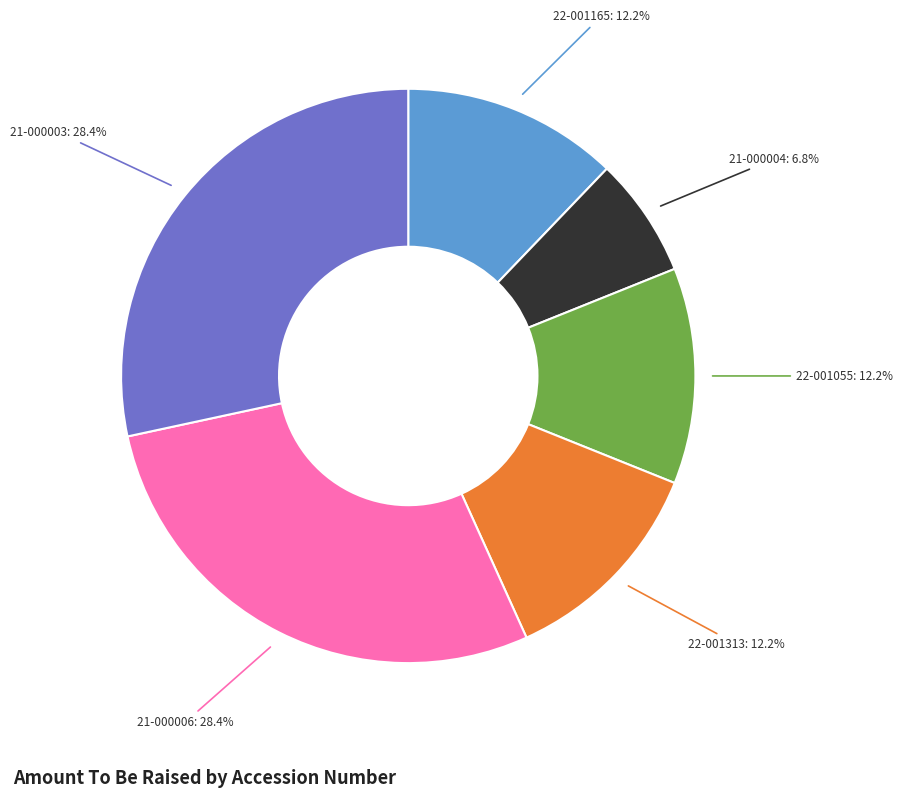

Is there any slice that represents more than half of the pie?

No